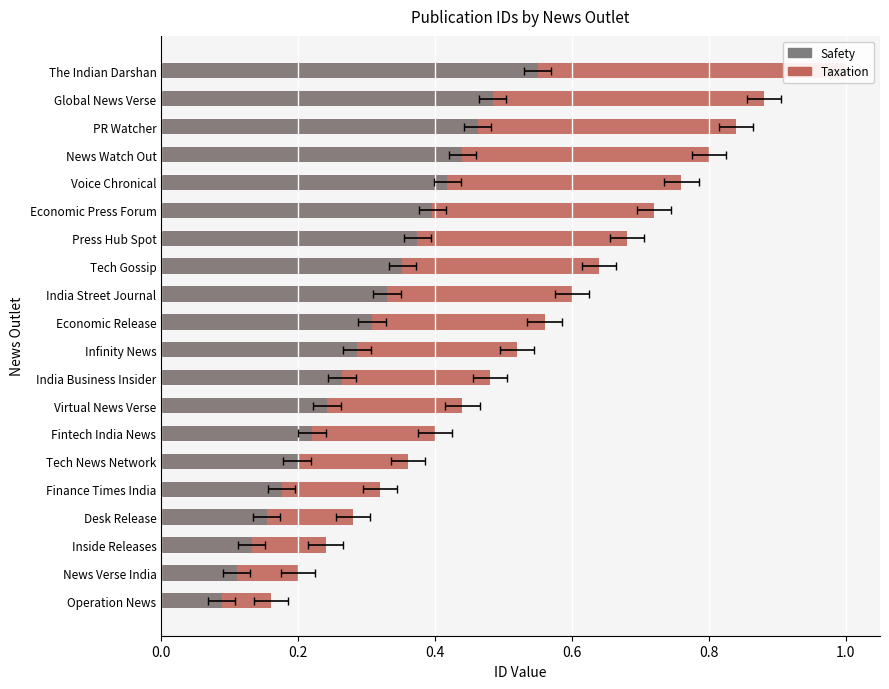

At how many categories does at least one series exceed 0?

20